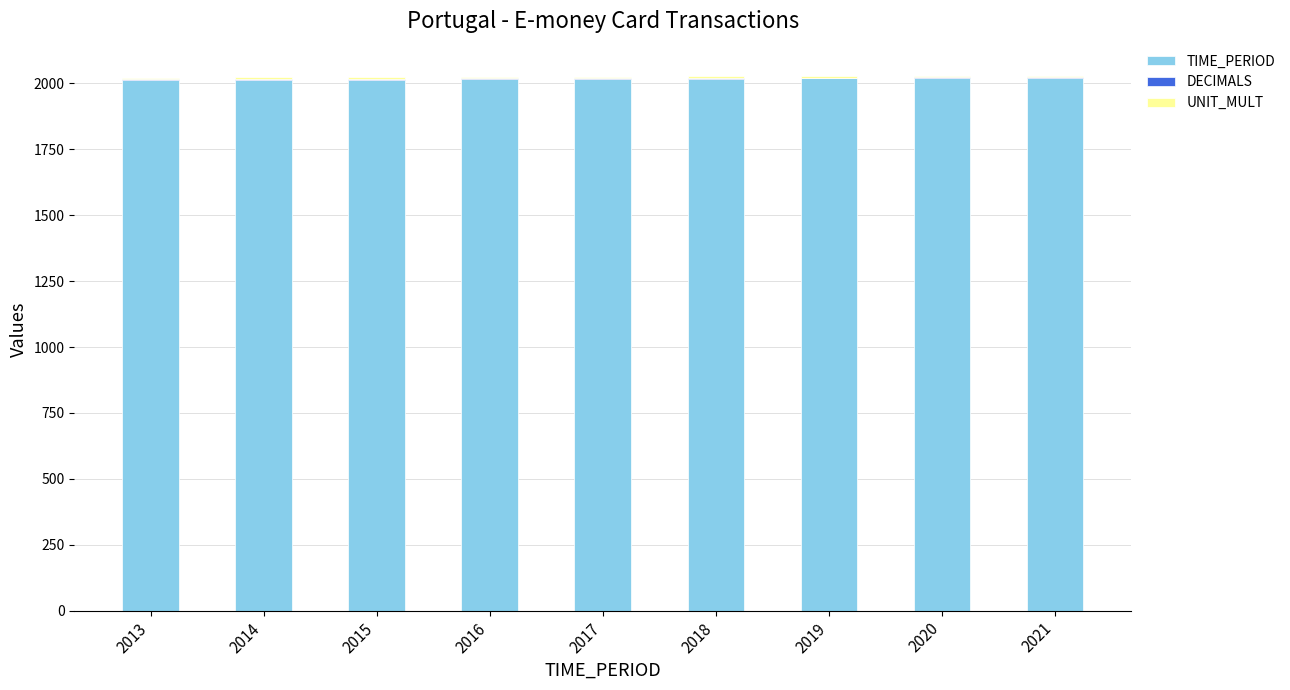

The value of TIME_PERIOD at 2015 is 3180. True or false?

False